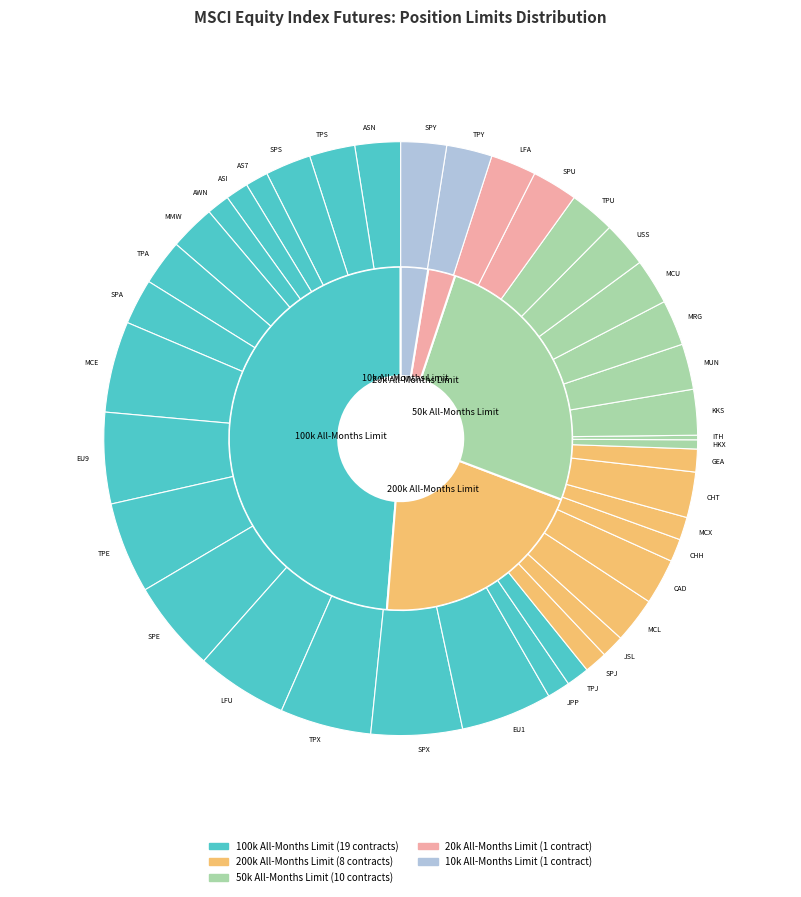

Which category has the biggest portion of the pie?

MCE